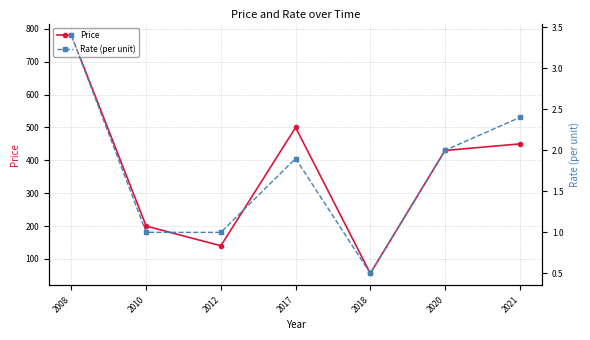

At which category does Rate (per unit) reach its first local peak?

2017